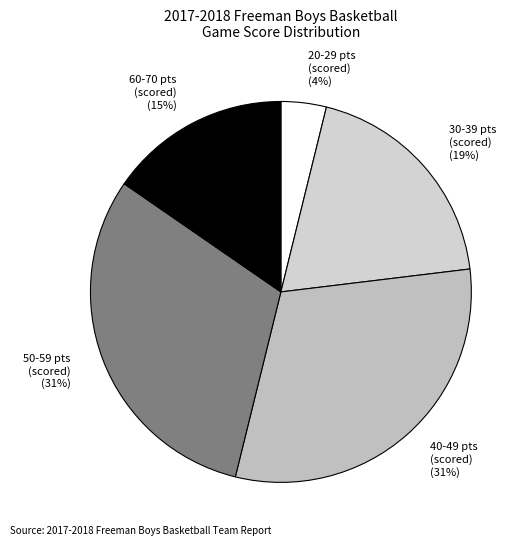

To the nearest percent, what portion does 50-59 pts (scored) represent?

31%